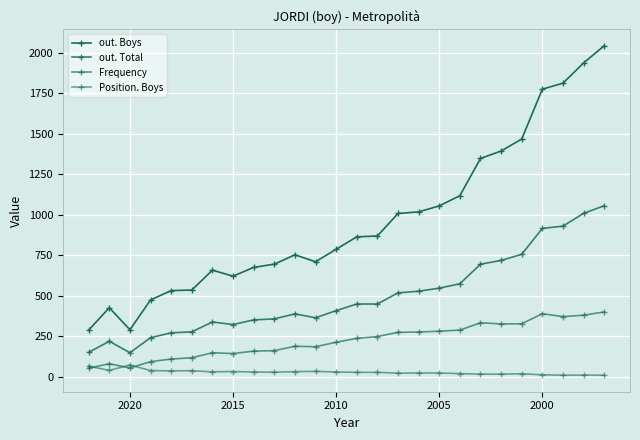

What is the minimum value shown in the chart?

9